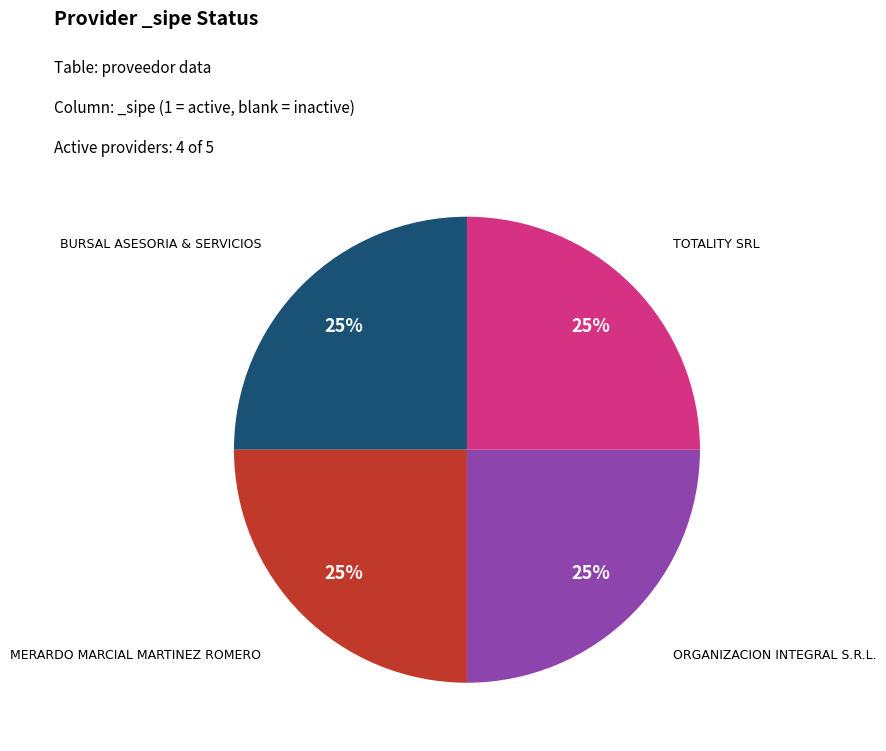

Count the number of slices in the pie.

4